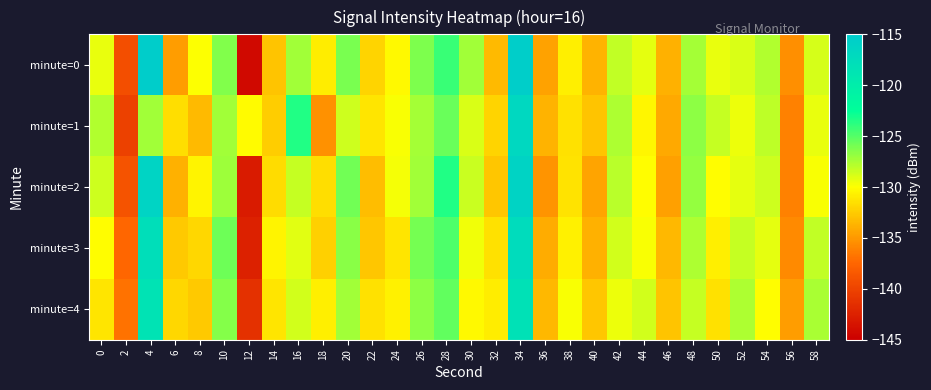

At which category is the sum across all series the highest?

34